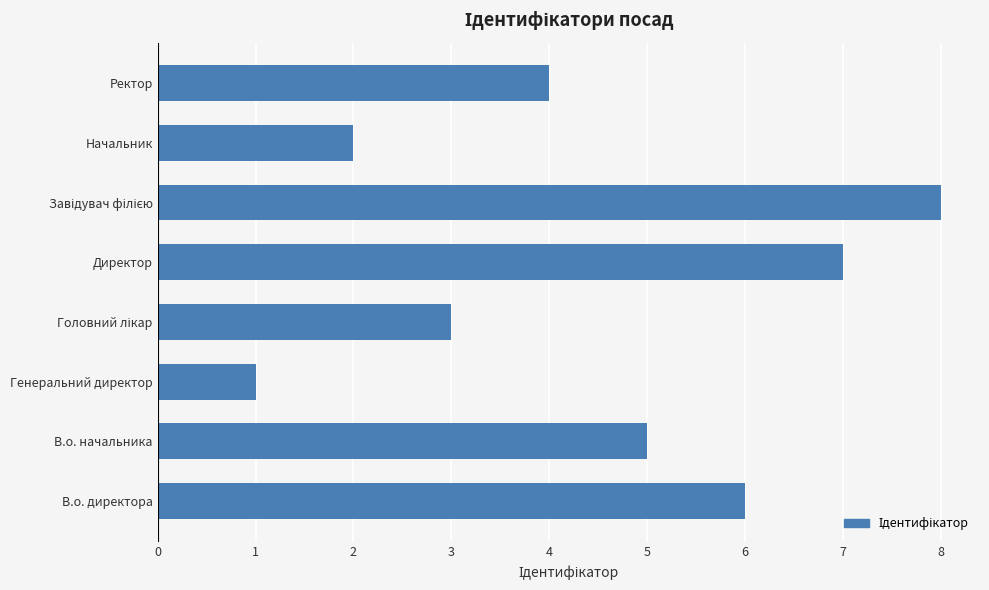

What is the minimum value shown in the chart?

1